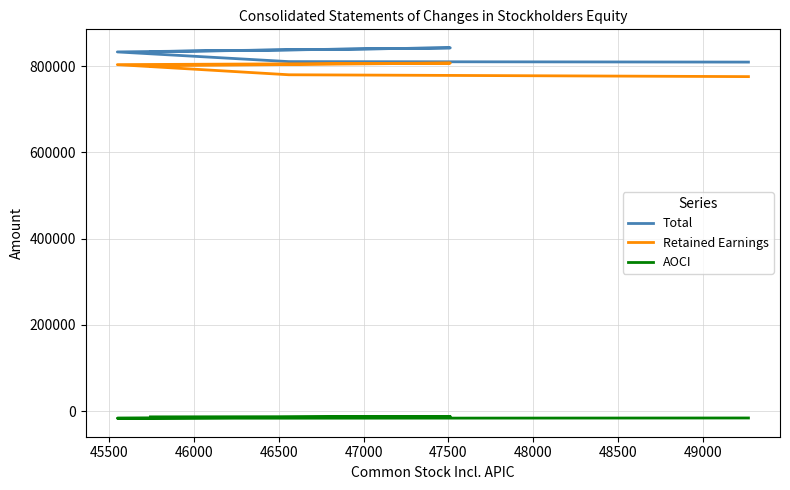

At how many categories does at least one series exceed 276676?

5